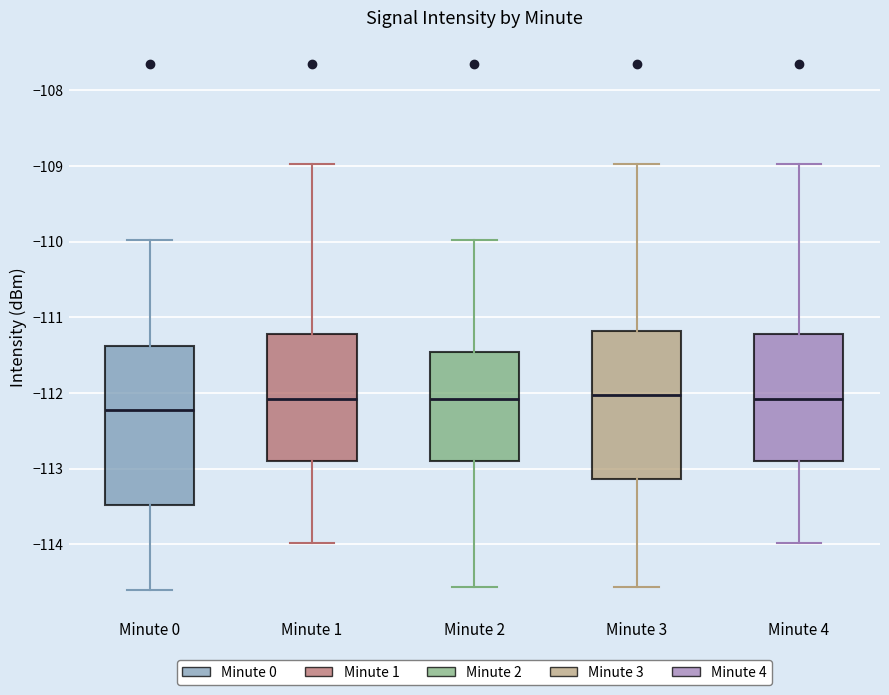

Comparing the boxes themselves (not the whiskers), which one is the tallest?

Minute 0